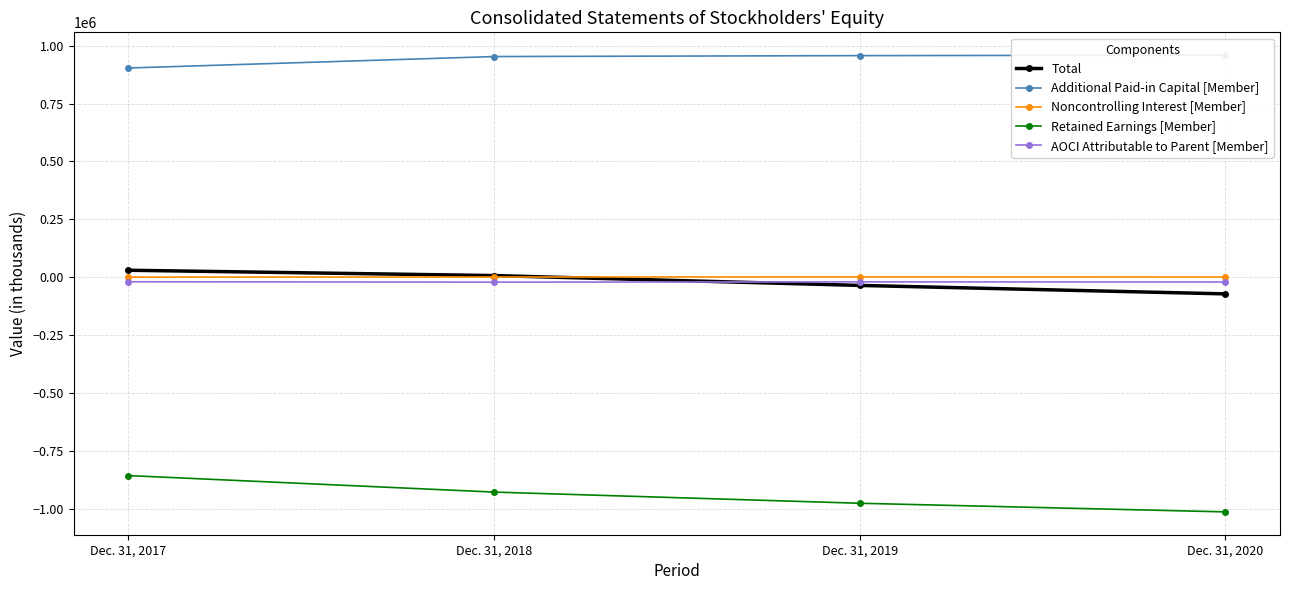

What are all the series names shown in the legend?

Total, Additional Paid-in Capital [Member], Noncontrolling Interest [Member], Retained Earnings [Member], AOCI Attributable to Parent [Member]